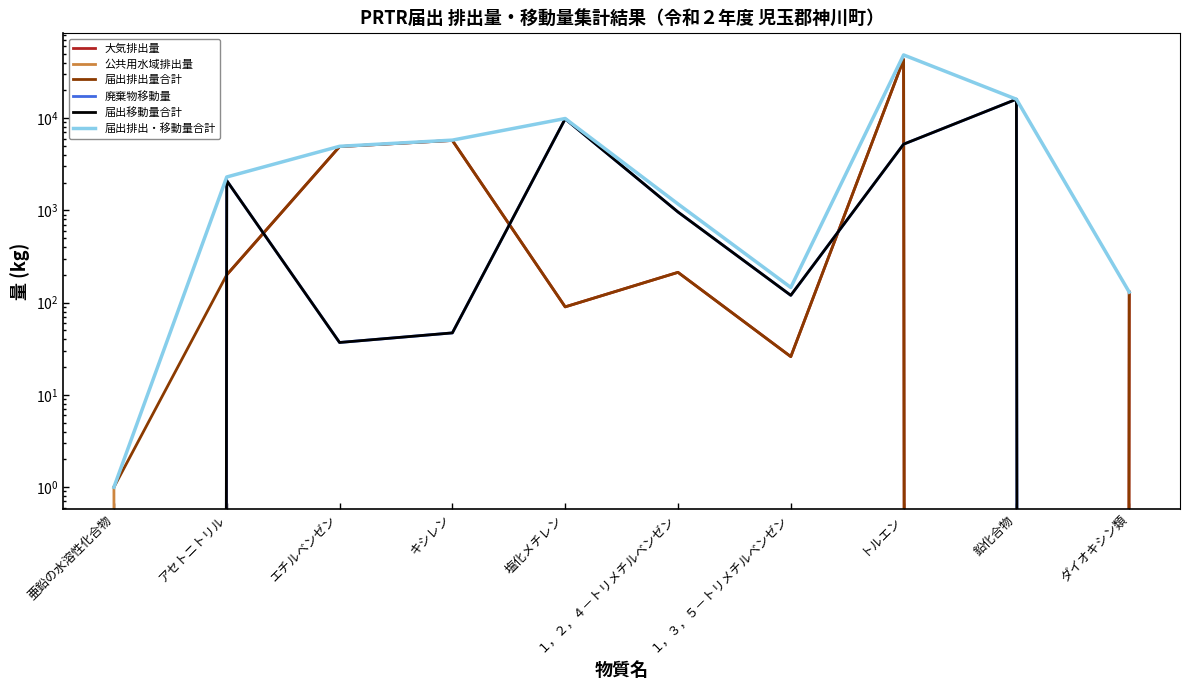

After their last crossing, which series has the higher values: 大気排出量 or 公共用水域排出量?

大気排出量